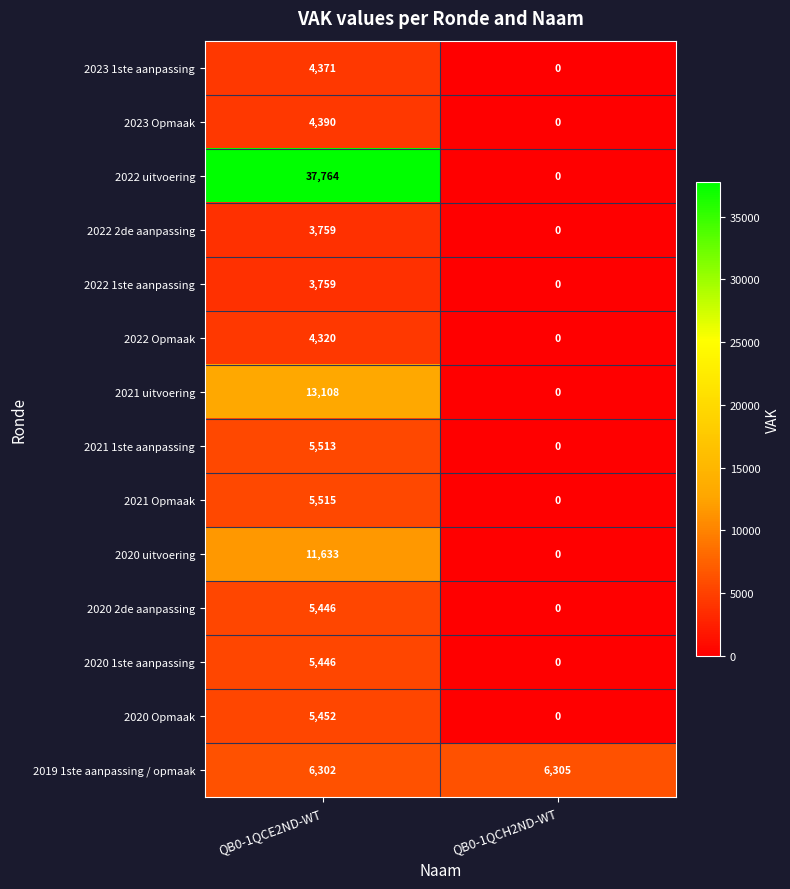

How many categories are shown in the chart?

2